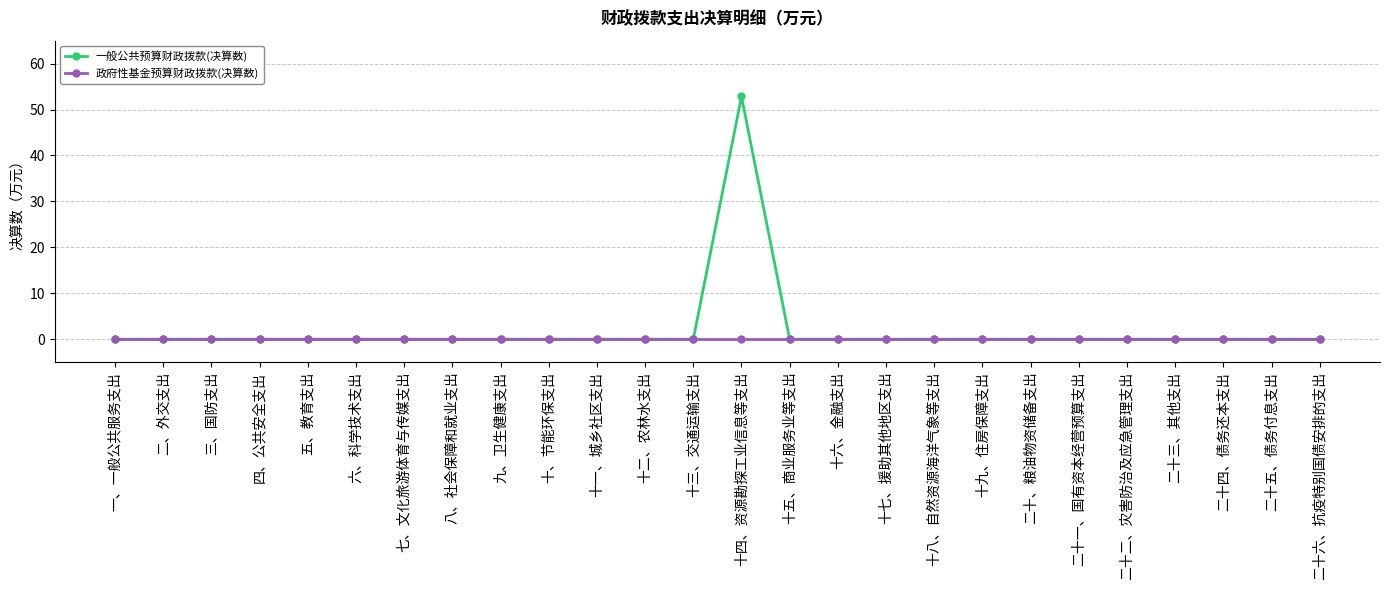

What are all the series names shown in the legend?

一般公共预算财政拨款(决算数), 政府性基金预算财政拨款(决算数)